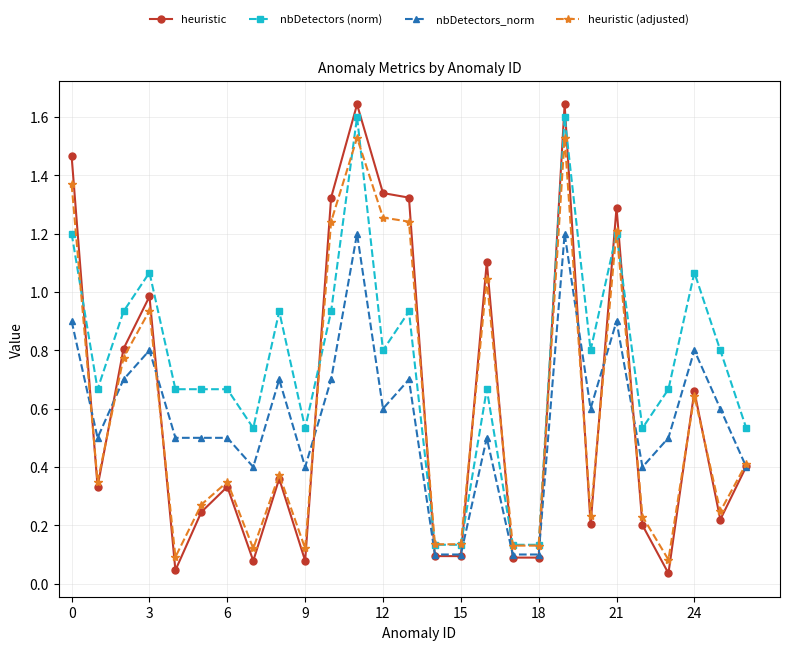

Which series has the largest range (max minus min)?

heuristic